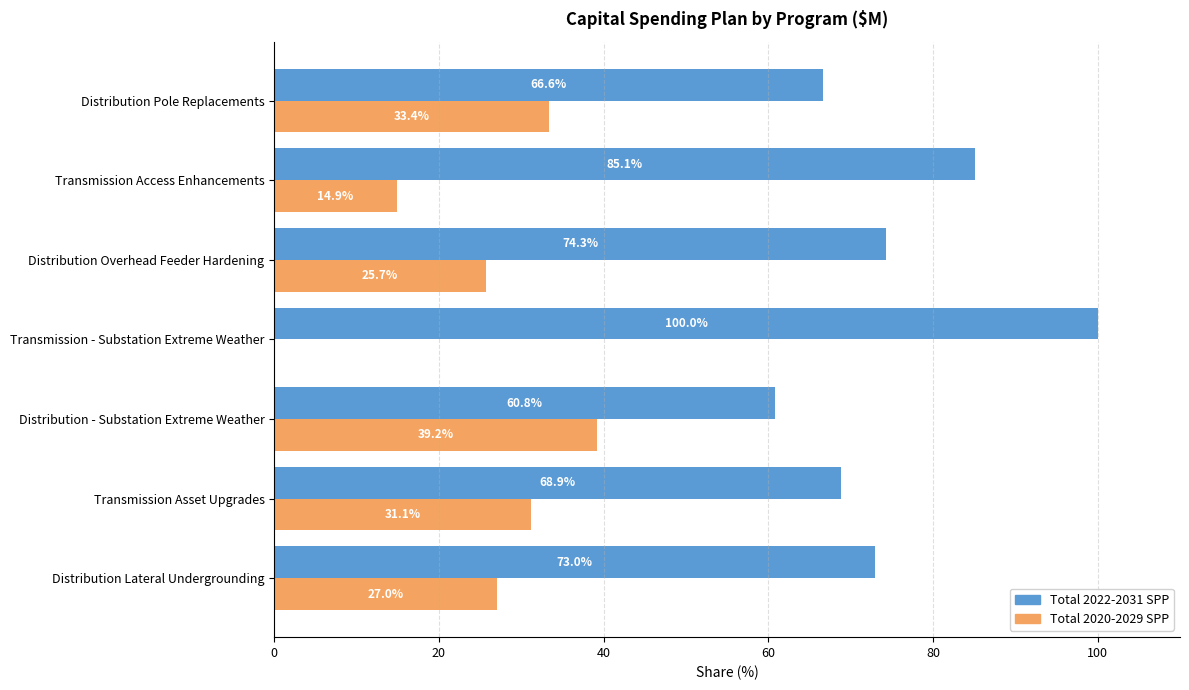

At which label does Total 2020-2029 SPP reach its peak?

Distribution - Substation Extreme Weather